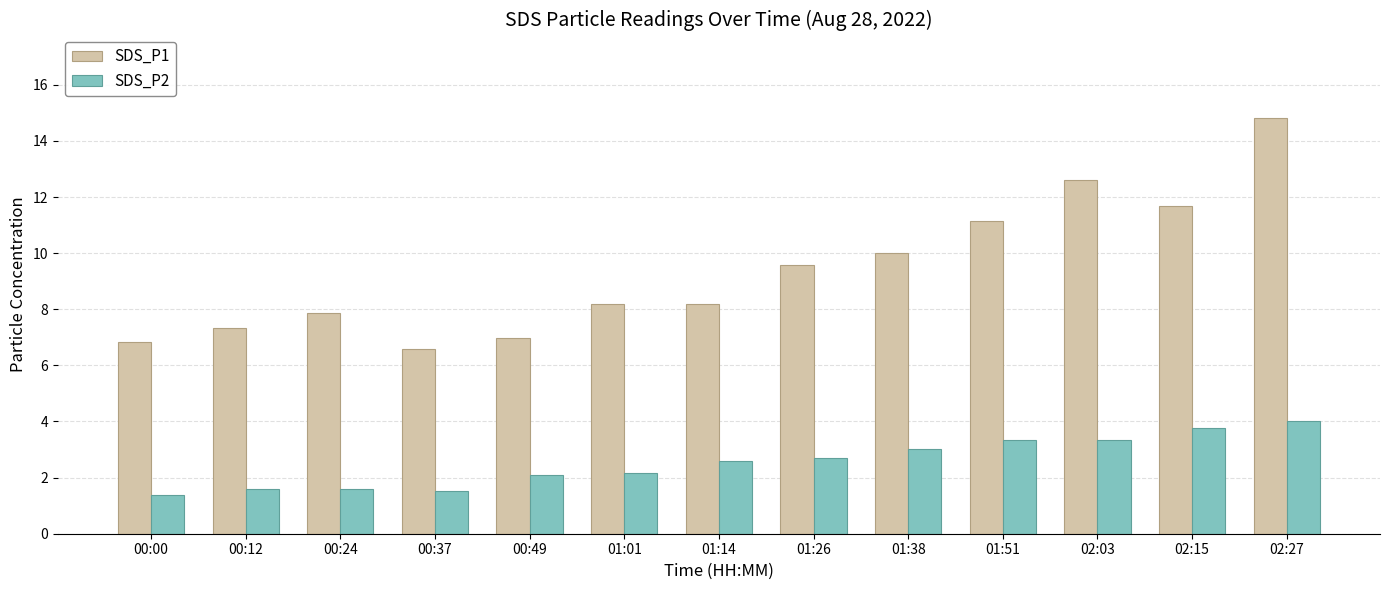

Rank the series by their average value, from lowest to highest.

SDS_P2, SDS_P1